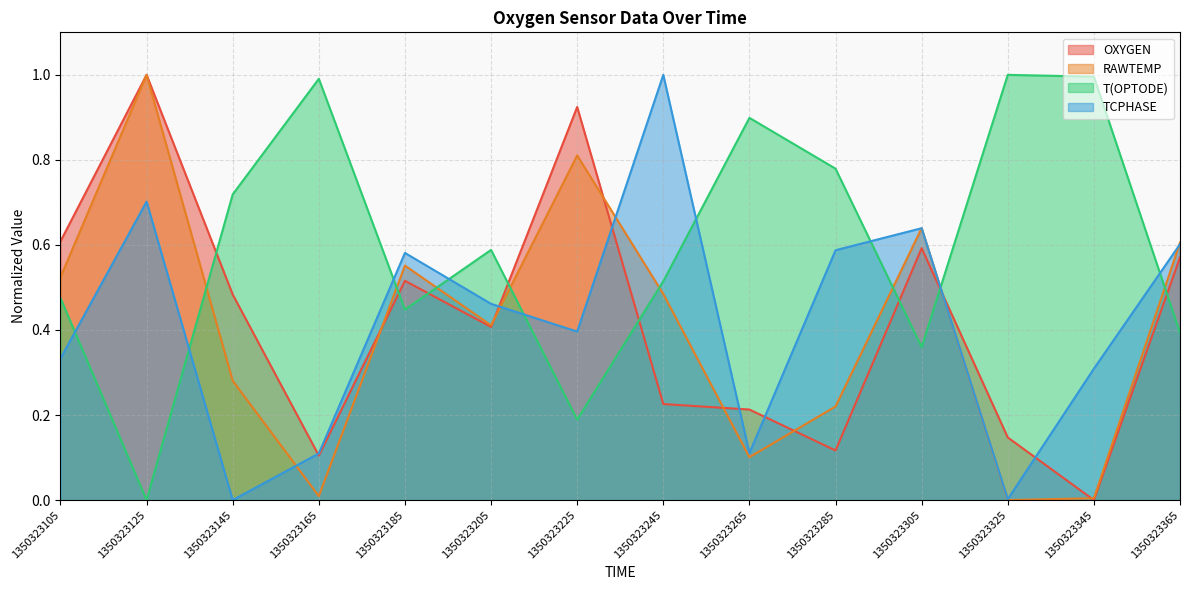

Is the value of T(OPTODE) at 1350323265 greater than the value of TCPHASE at 1350323345?

Yes